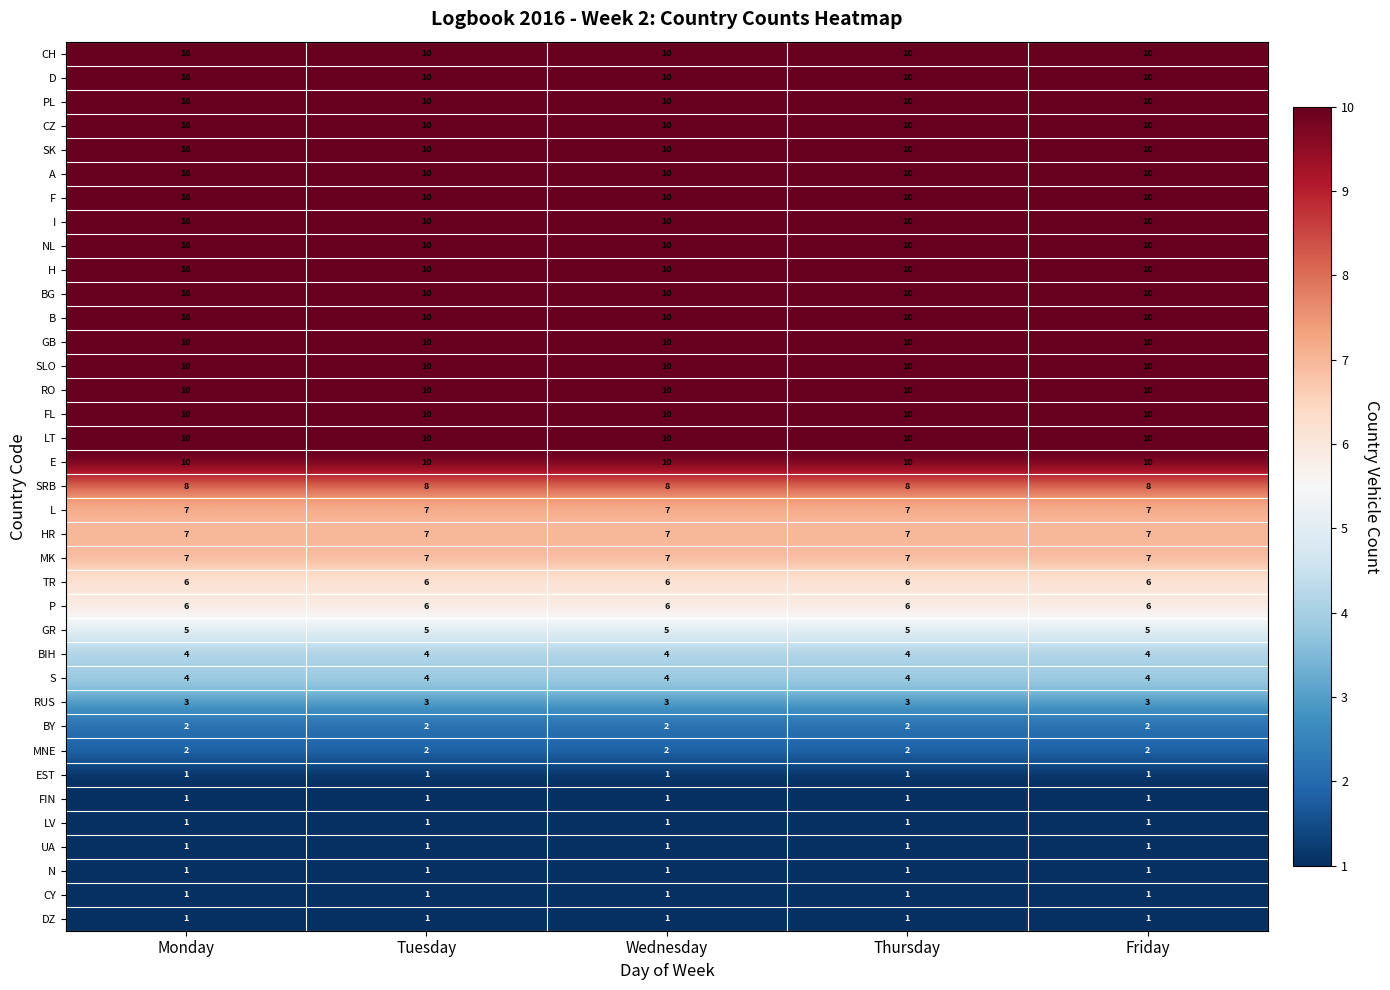

The RUS series shows 1 at Monday. True or false?

False